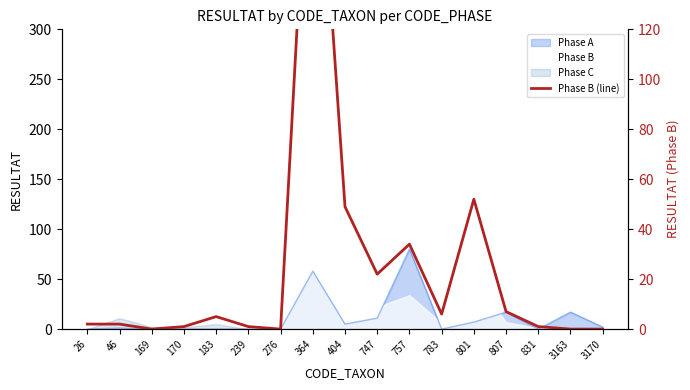

Reading right to left, extract all data points from this chart.

3170=0	3163=0	831=1	807=7	801=52	783=6	757=34	747=22	404=49	364=236	276=0	239=1	183=5	170=1	169=0	46=2	26=2